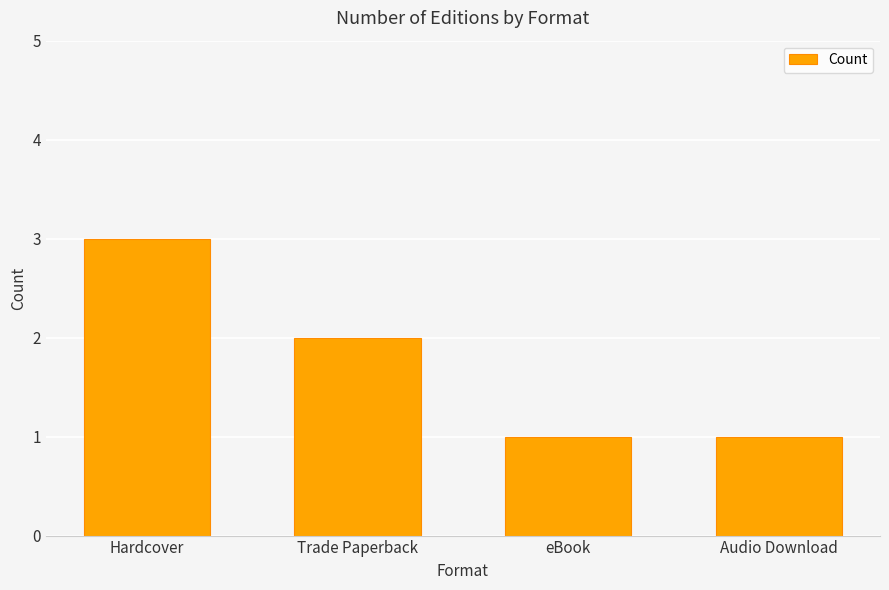

How many values are below 2?

2